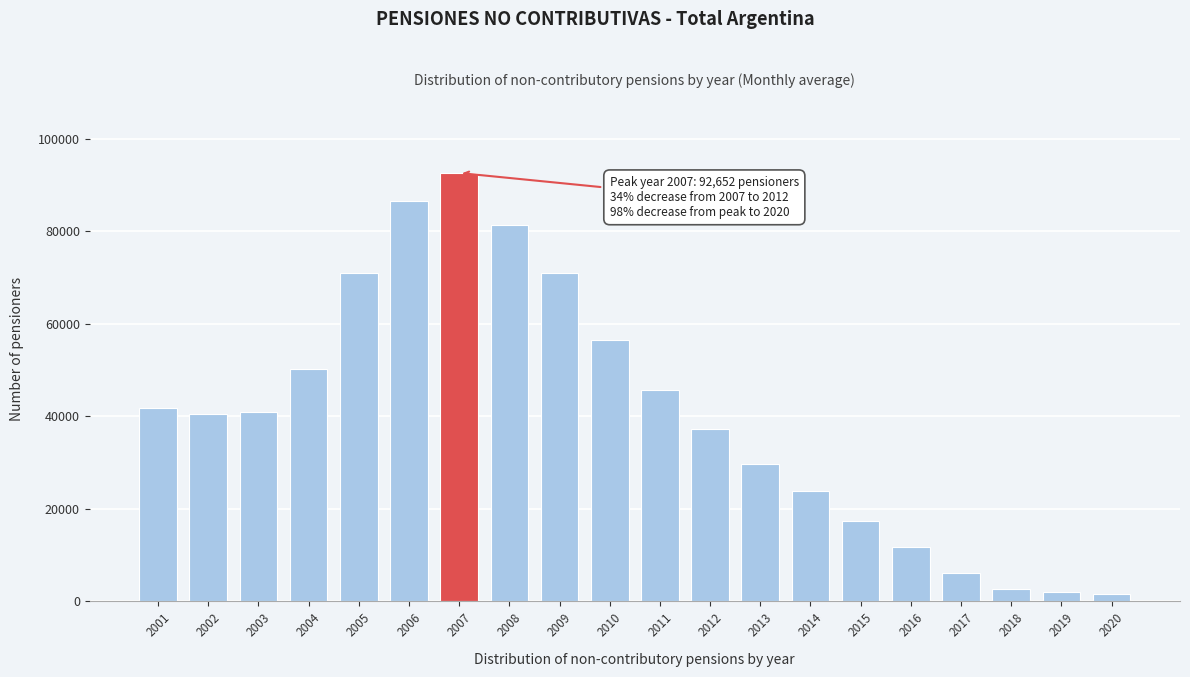

What is the value of the 11th bar from the left?

45814.5